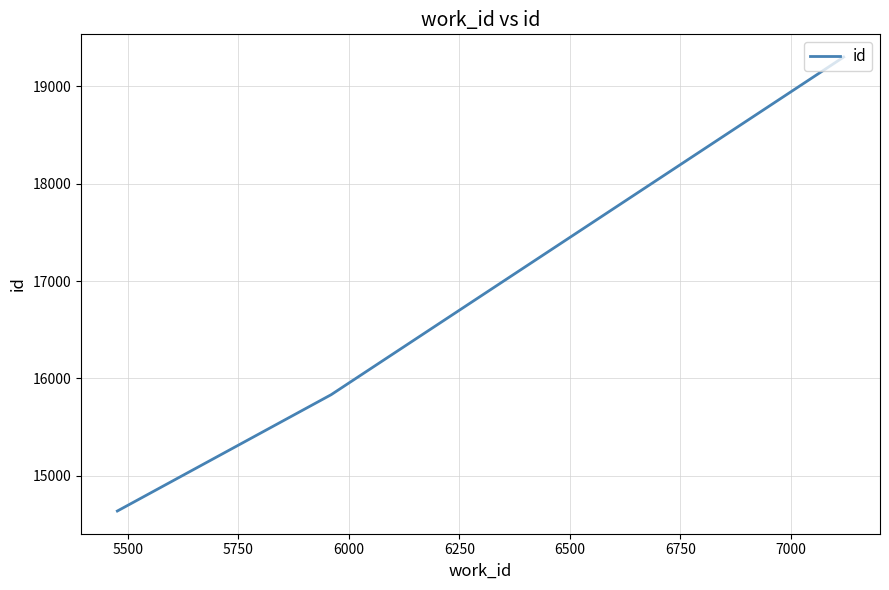

What is the greatest value displayed?

19299